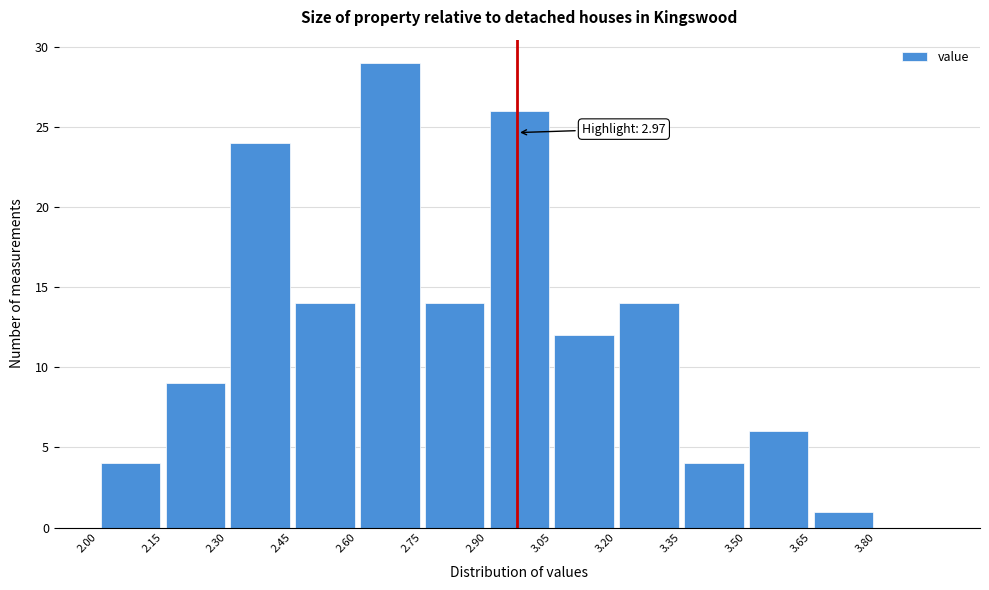

Which range on the x-axis has the tallest bar?

2.60 to 2.75